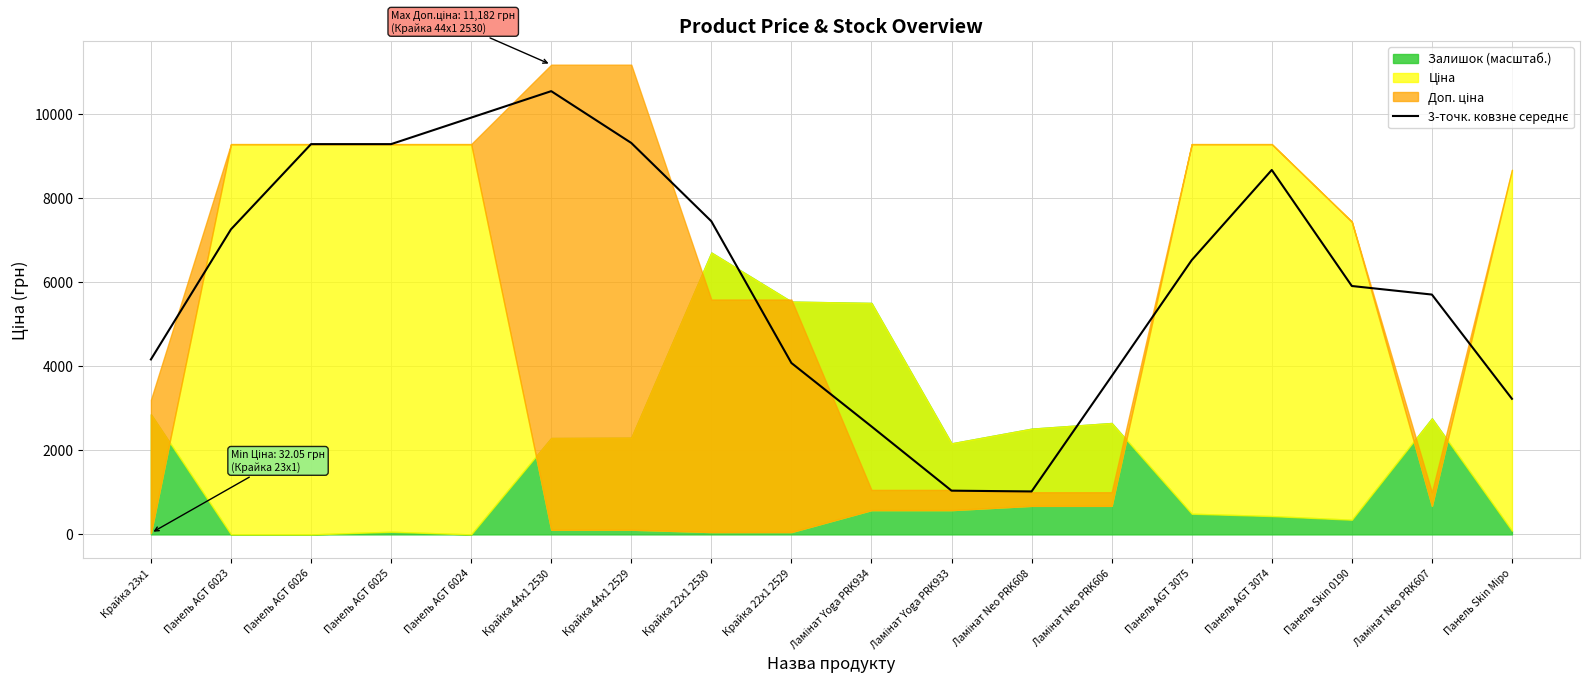

Approximately how many times larger is the value at Крайка 44x1 2529 compared to Панель AGT 6024?

0.9